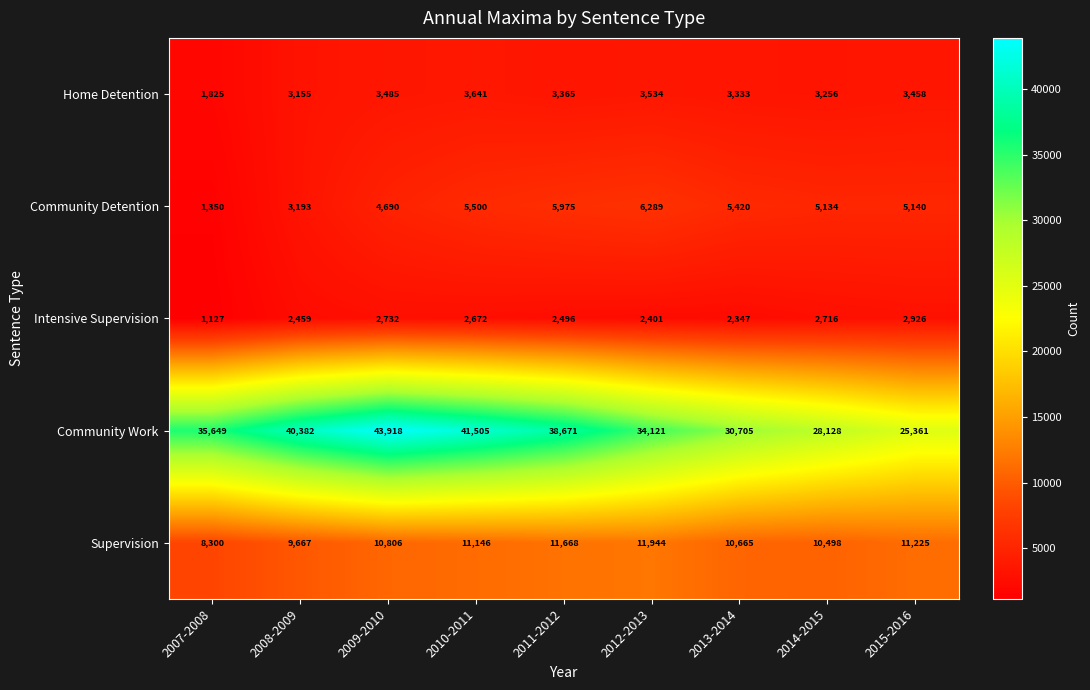

Is it true that Supervision equals 15803 at 2010-2011?

False